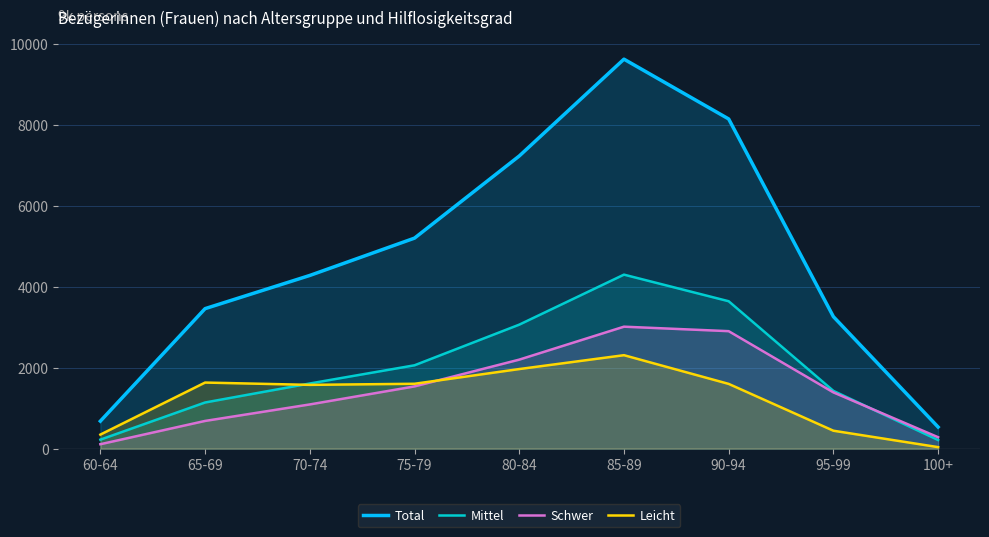

At how many categories does at least one series exceed 8615?

1